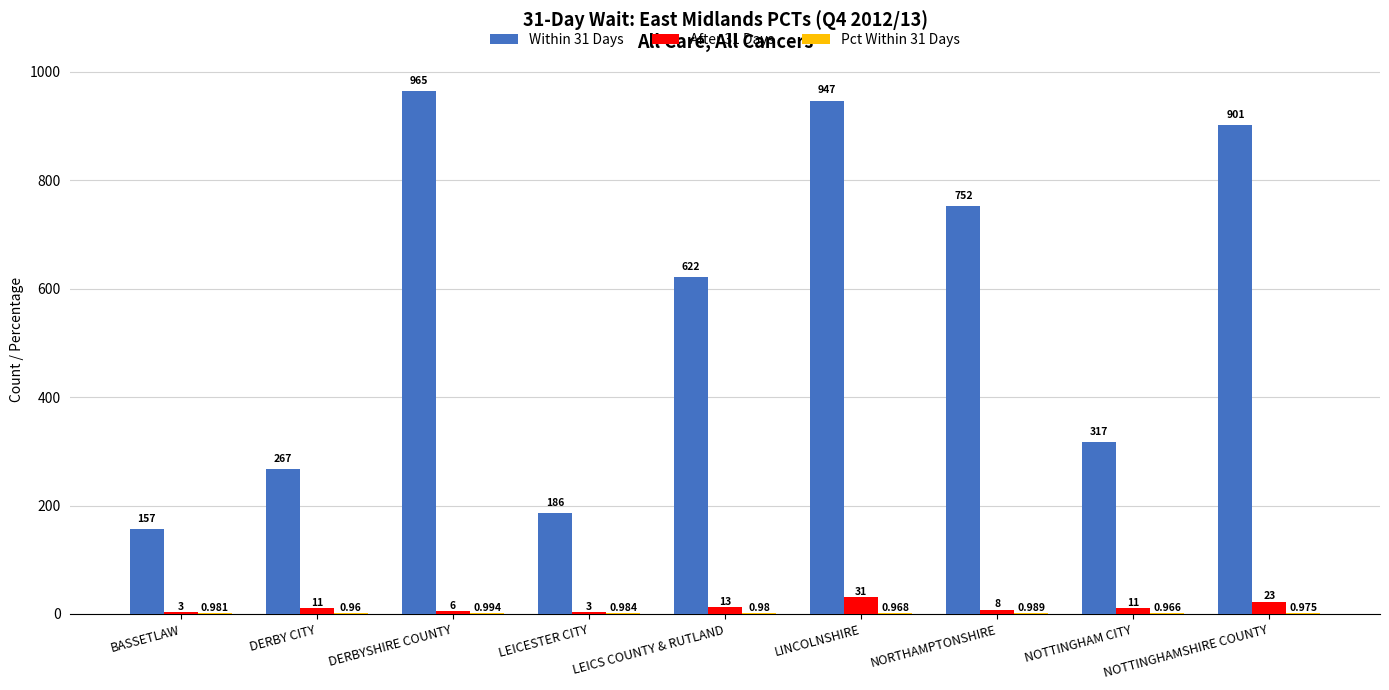

Where is Within 31 Days nearest to the value 561?

LEICS COUNTY & RUTLAND